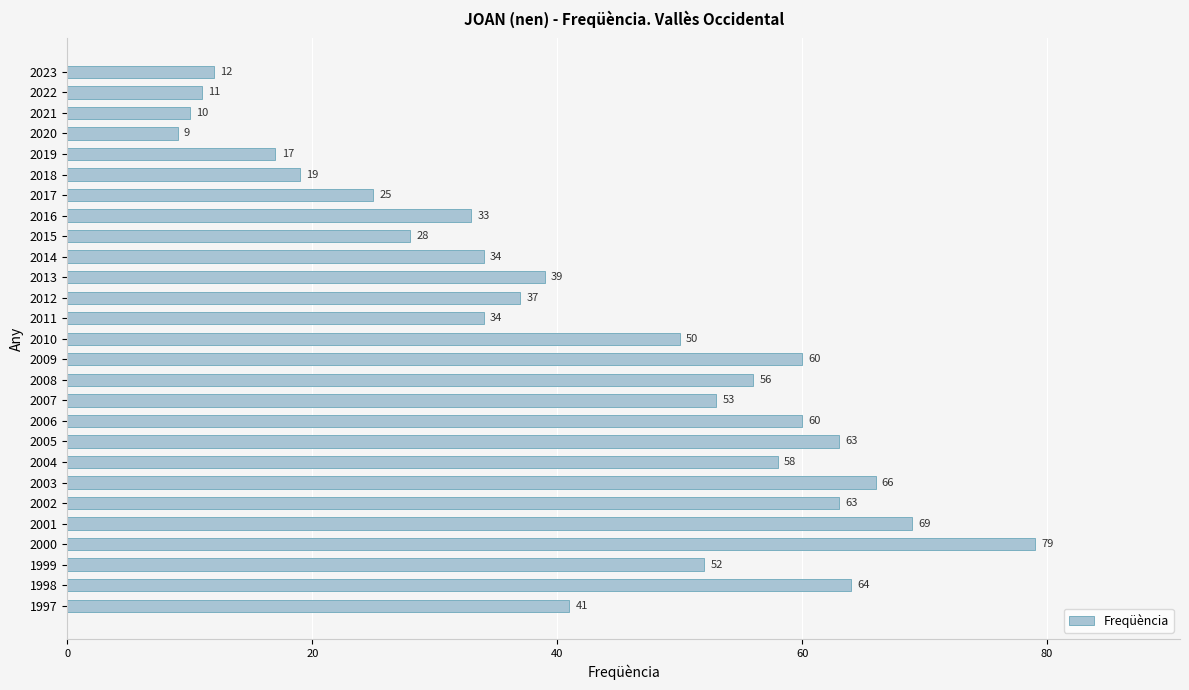

What is the change in value from 2018 to 2008?

+37